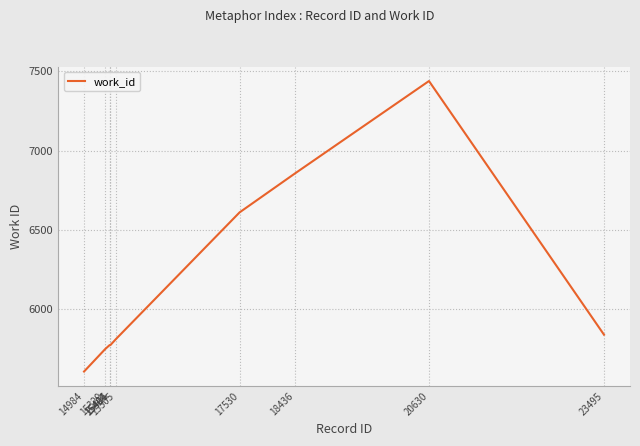

What is the difference between the maximum and second lowest values?

1688